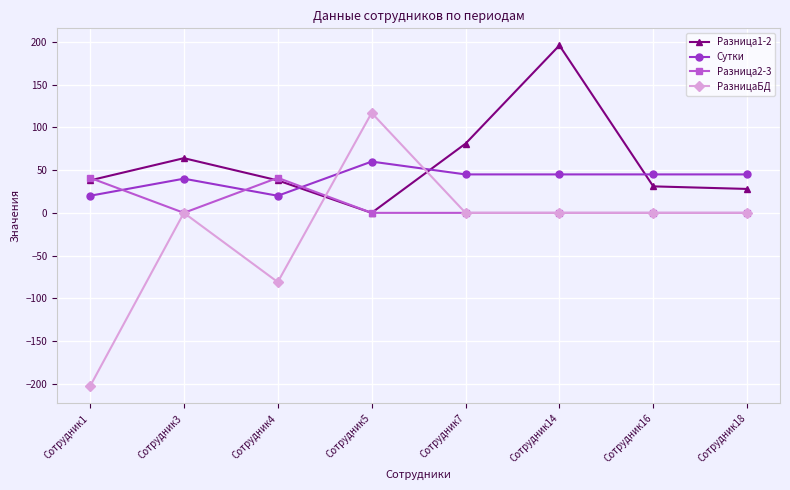

Reading right to left, what are all the values shown in this chart?

Разница1-2: 28	31	196	81	0	38	64	38
Сутки: 45	45	45	45	60	20	40	20
Разница2-3: 0	0	0	0	0	41	0	41
РазницаБД: 0	0	0	0	117	-81	0	-203